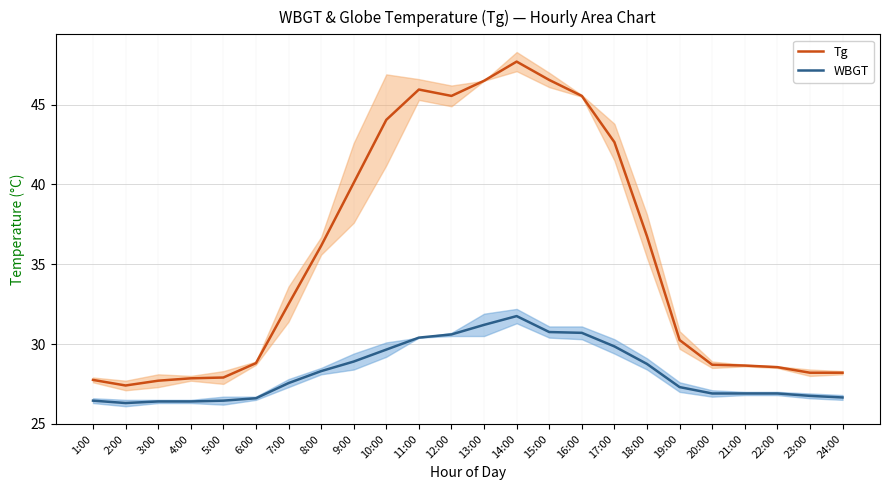

What is the difference between the highest and lowest values at 24:00?

1.6